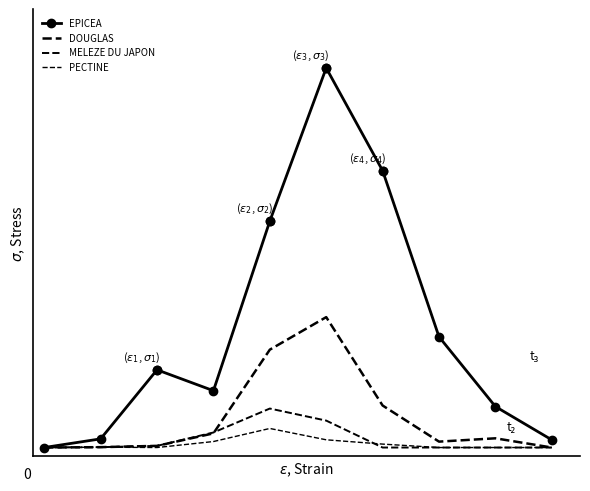

Which series has the largest total across all categories?

EPICEA